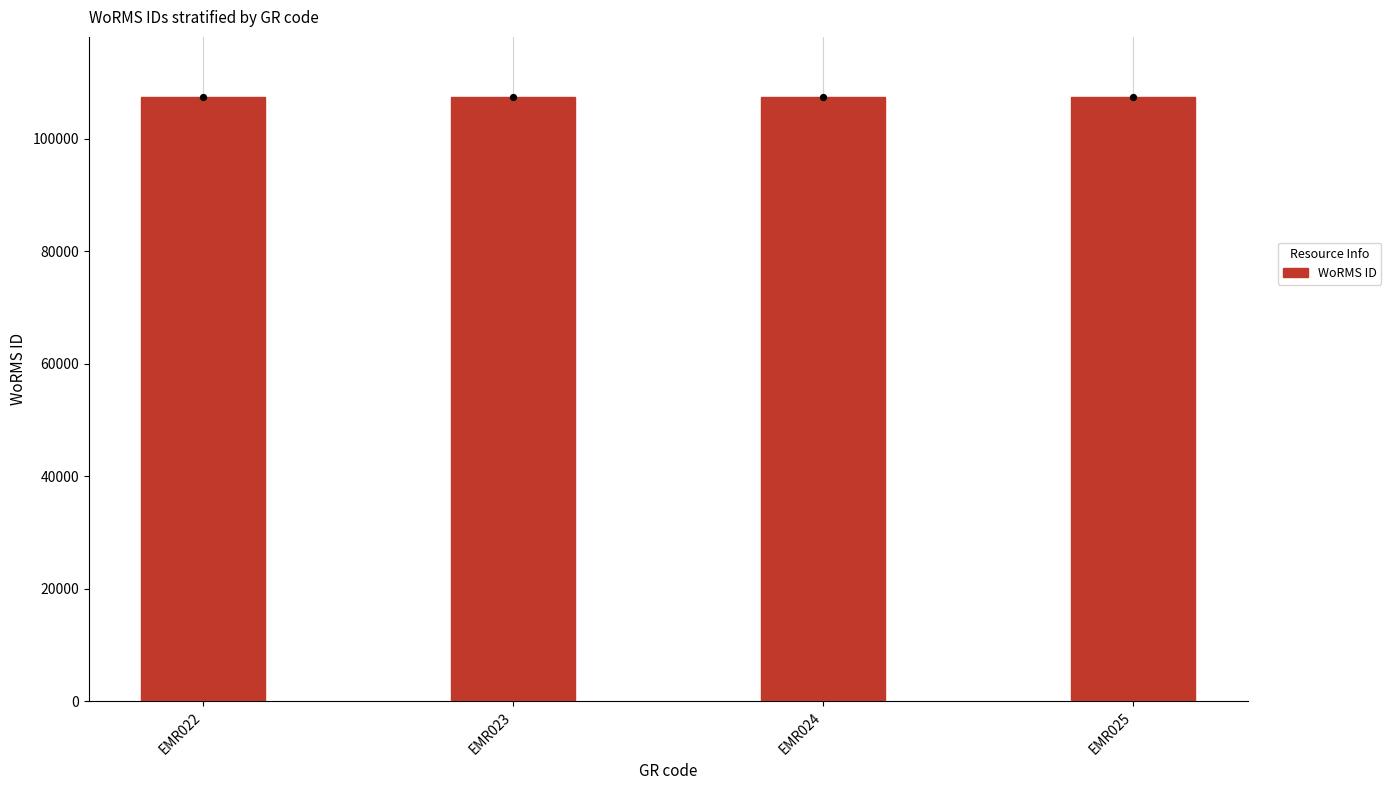

What is the change in value from EMR023 to EMR024?

+3